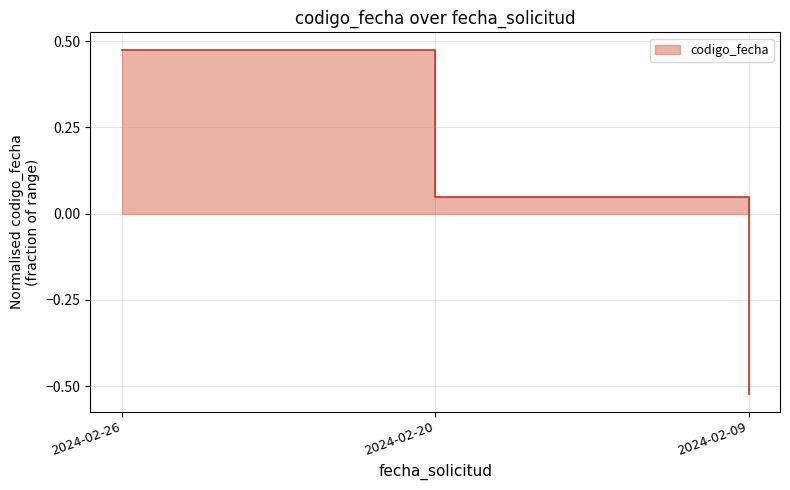

Does the chart display data point markers on the line(s)?

No